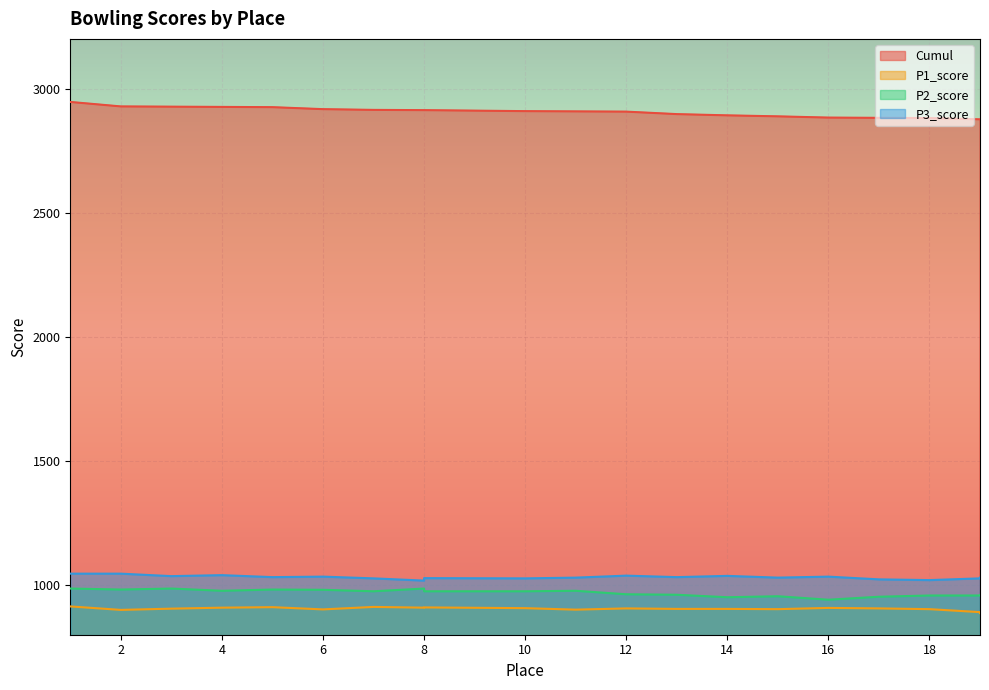

How many lines are shown in the chart?

4